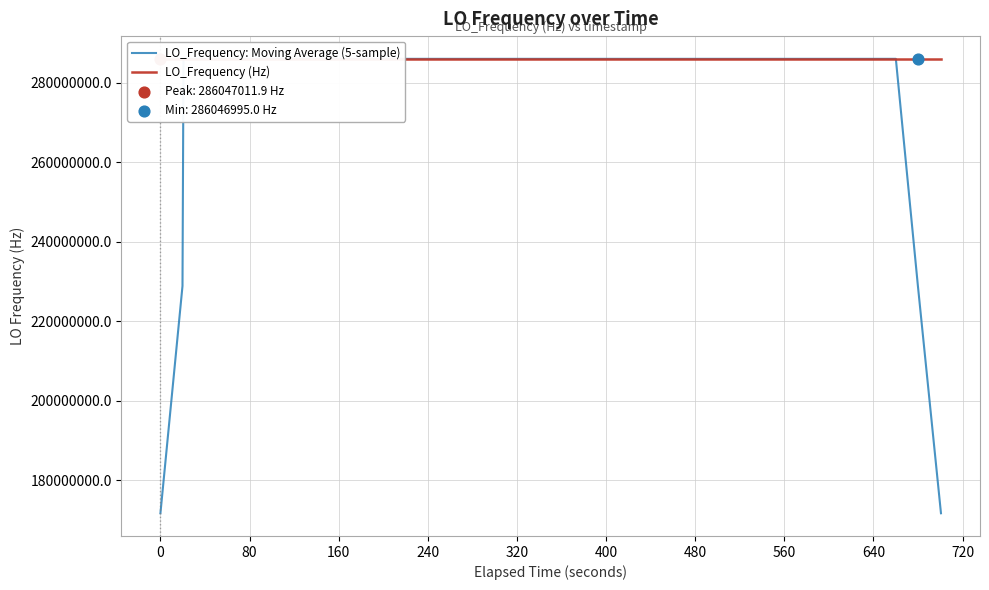

Which series has the largest total across all categories?

LO_Frequency (Hz)